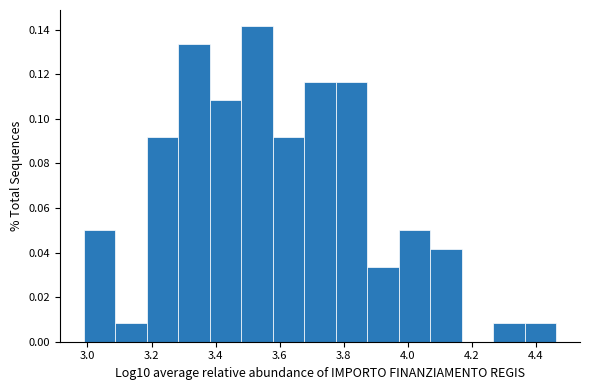

Reading left to right, transcribe this chart: for each bar, give the range it covers on the x-axis and its height. Neither the bar edges nor the heights are printed on the chart, so give them approximately, as read against the axes.

2.98 to 3.08: 0.050
3.08 to 3.18: 0.008
3.18 to 3.28: 0.092
3.28 to 3.38: 0.134
3.38 to 3.48: 0.108
3.48 to 3.58: 0.142
3.58 to 3.68: 0.092
3.68 to 3.78: 0.116
3.78 to 3.88: 0.116
3.88 to 3.98: 0.034
3.98 to 4.08: 0.050
4.08 to 4.16: 0.042
4.16 to 4.26: 0
4.26 to 4.36: 0.008
4.36 to 4.46: 0.008